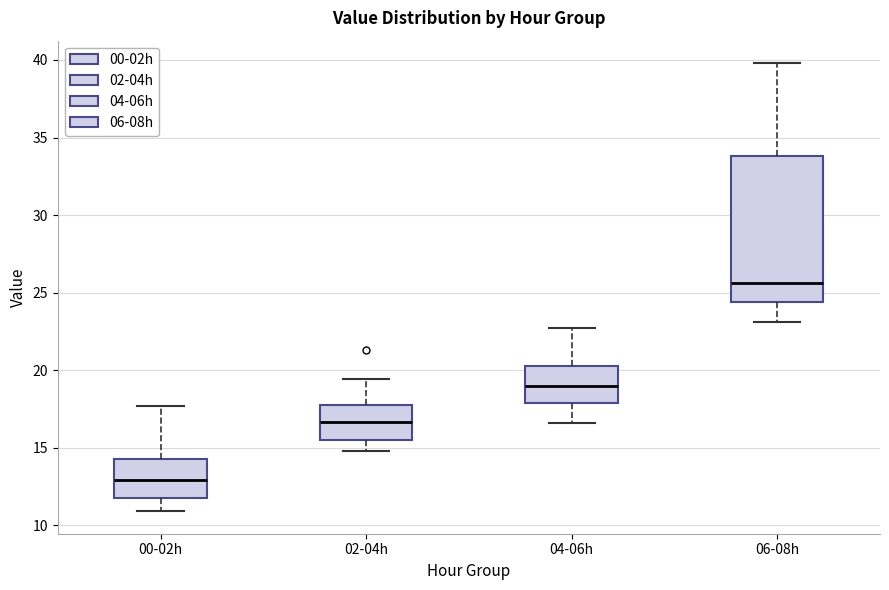

Reading left to right, transcribe this box plot: for each box, give where its median line is, the range the box spans, and where its two whiskers end, as read against the y-axis. The values are not printed on the chart, so give them approximately, as read against the axis.

00-02h: median 13.0, box 12.0 to 14.5, whiskers 11.0 to 17.5
02-04h: median 16.5, box 15.5 to 18.0, whiskers 15.0 to 19.5
04-06h: median 19.0, box 18.0 to 20.5, whiskers 16.5 to 22.5
06-08h: median 25.5, box 24.5 to 34.0, whiskers 23.0 to 40.0